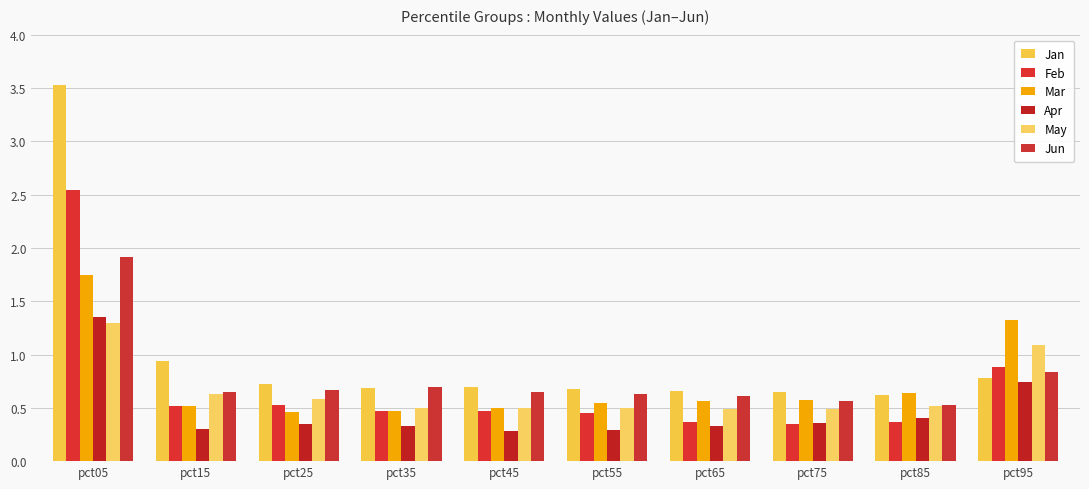

At which category is the sum across all series the highest?

pct05